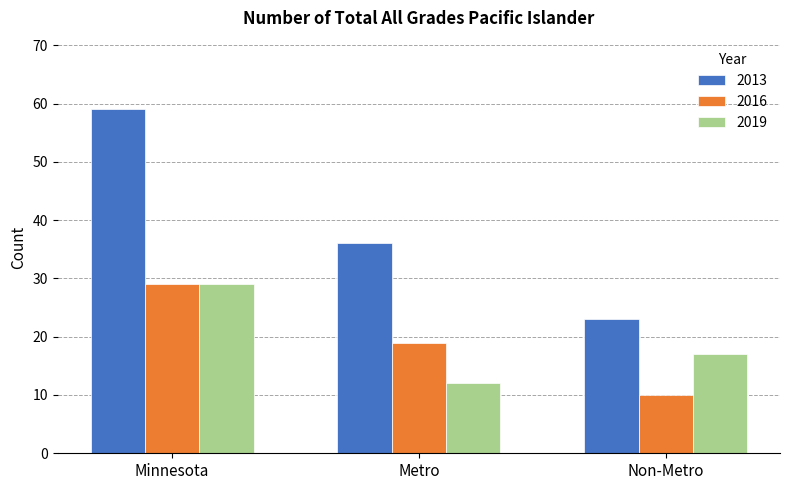

What is the minimum value shown in the chart?

10